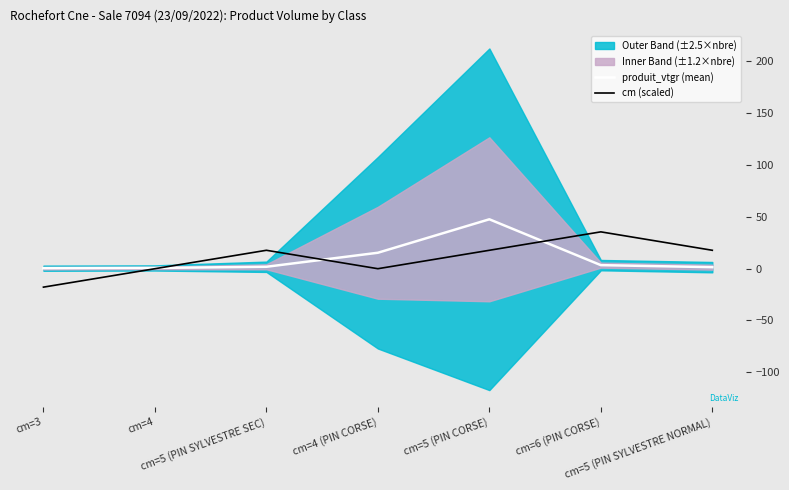

The produit_vtgr (mean) series shows 3.3 at cm=6 (PIN CORSE). True or false?

True